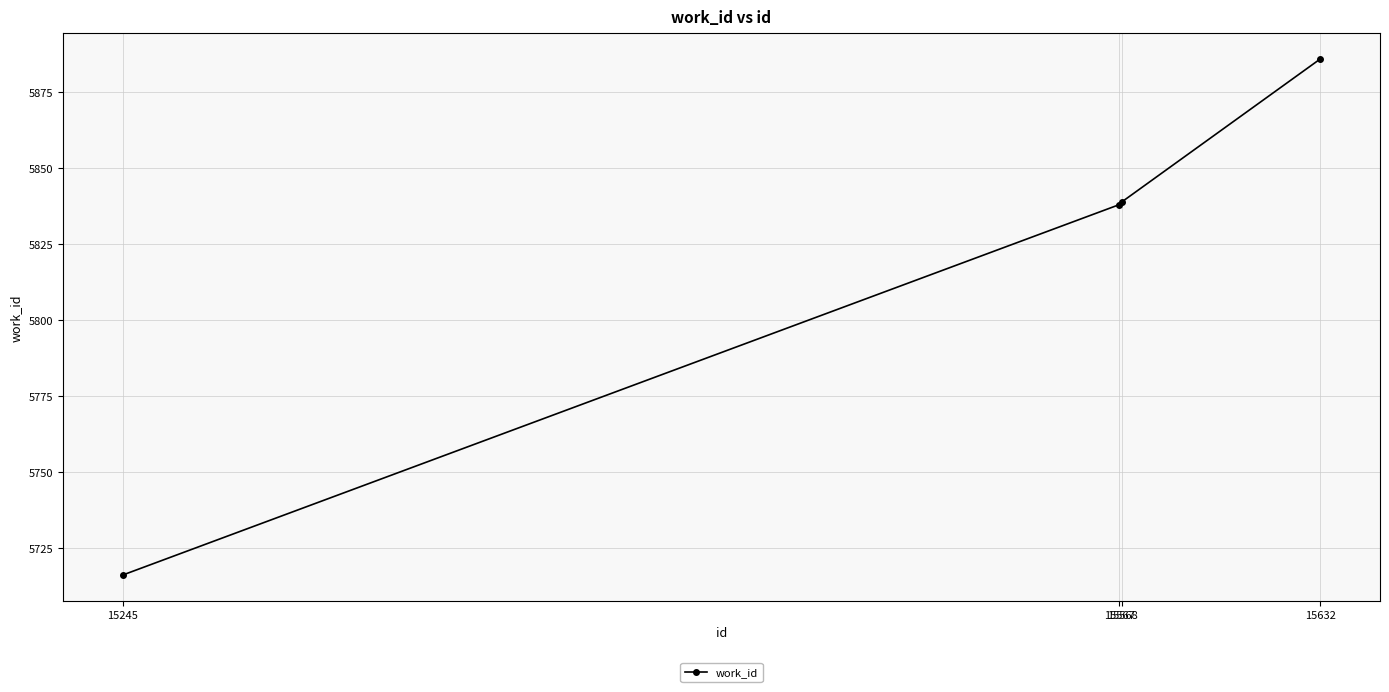

What is the value of the 2nd point from the left?

5838